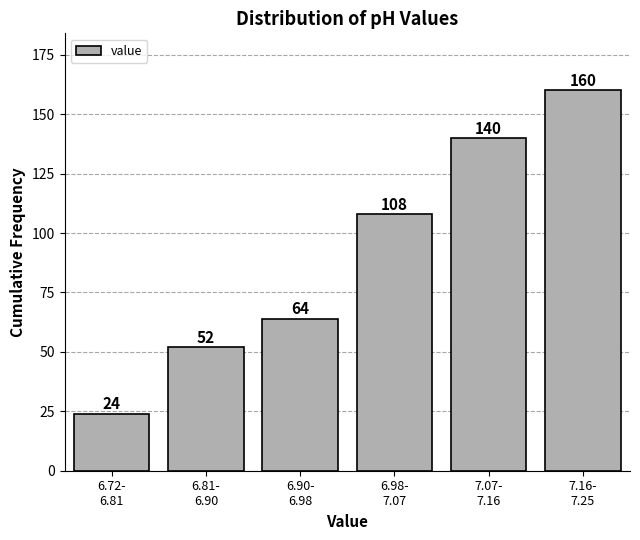

Reading left to right, extract all data points from this chart.

24	52	64	108	140	160